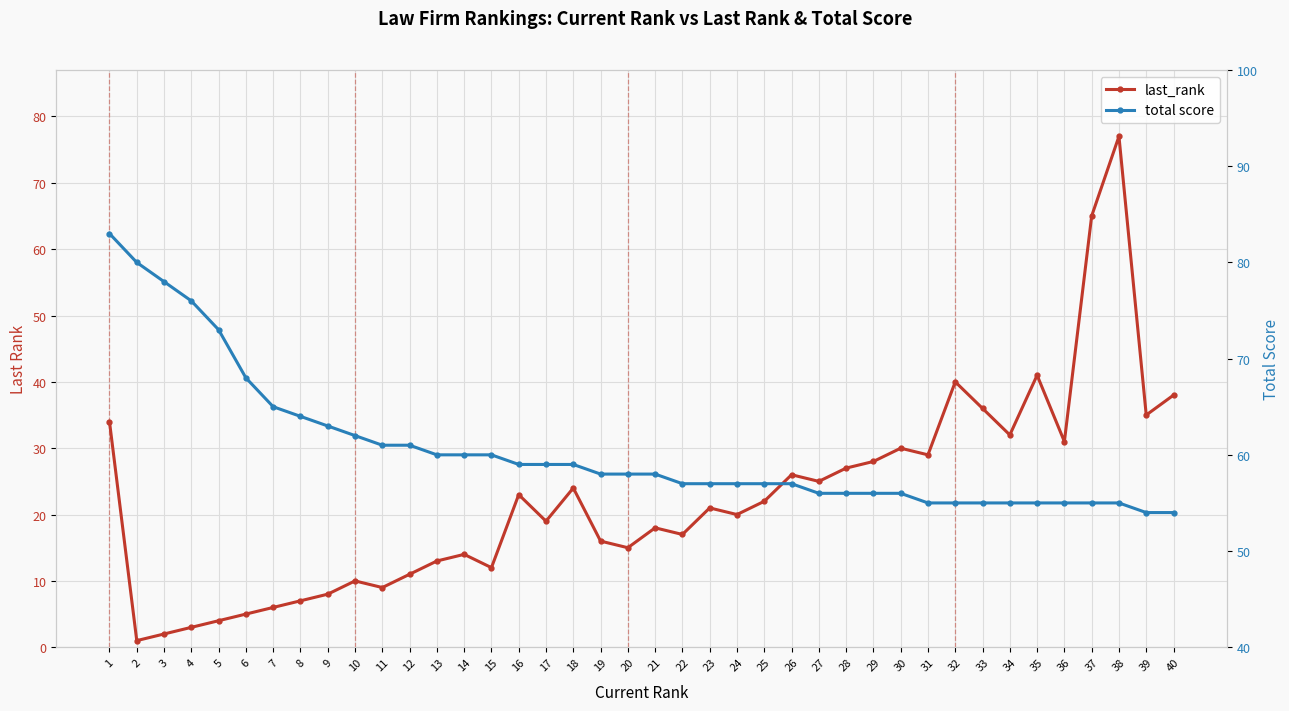

What is the highest value of the last_rank series?

77